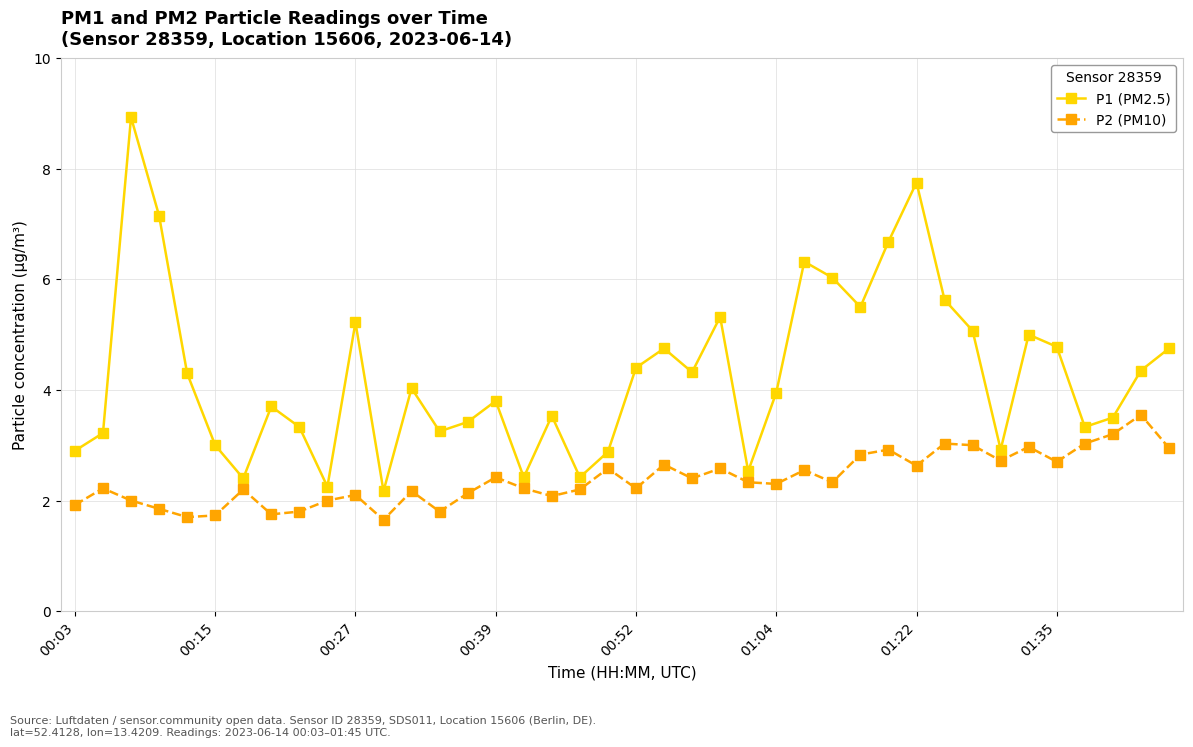

What is the difference between the maximum and minimum values in the P2 (PM10) series?

1.9